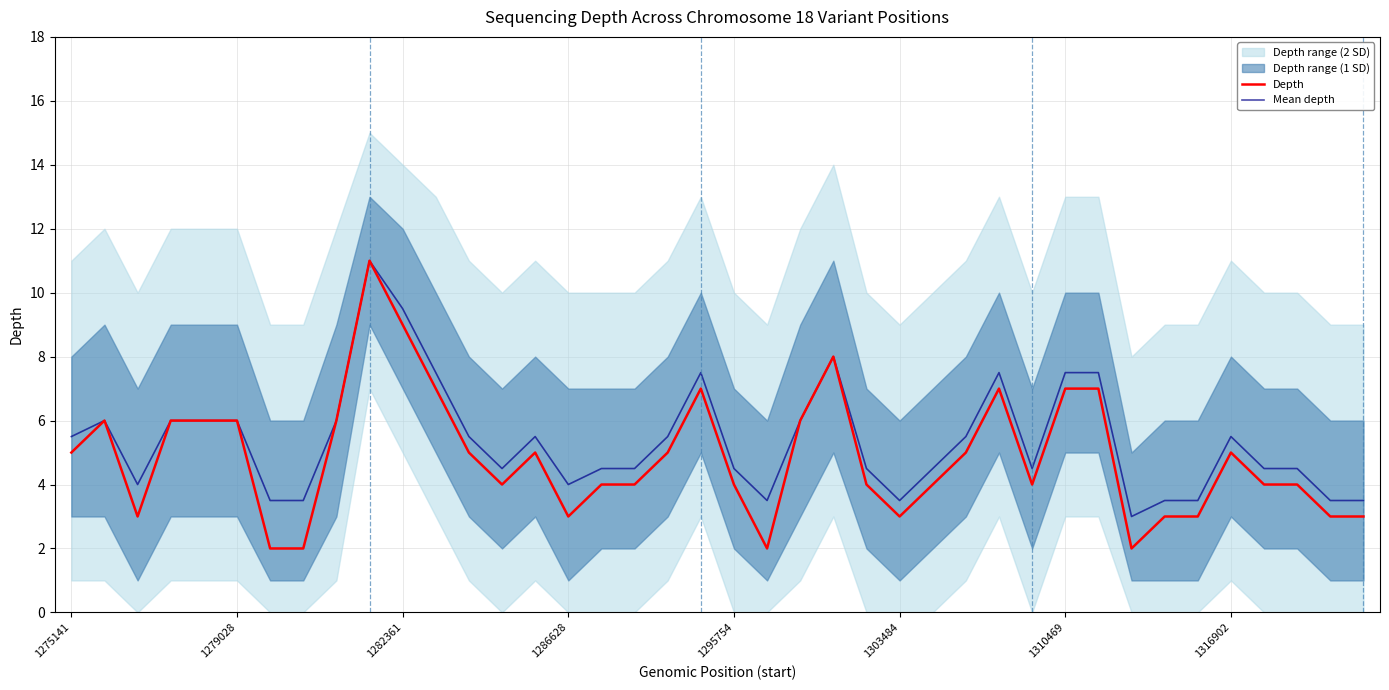

True or false: Depth has a value of 10.3 at 1303484.

False